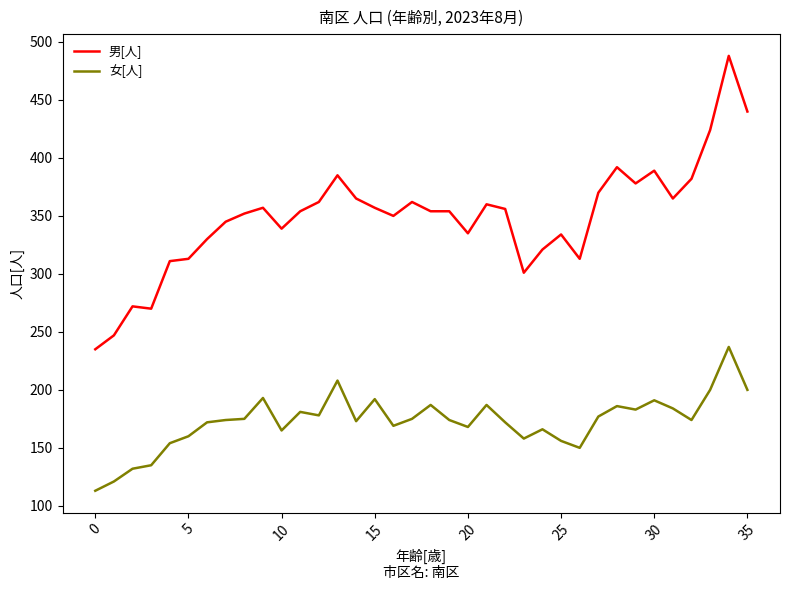

How many categories are shown in the chart?

36